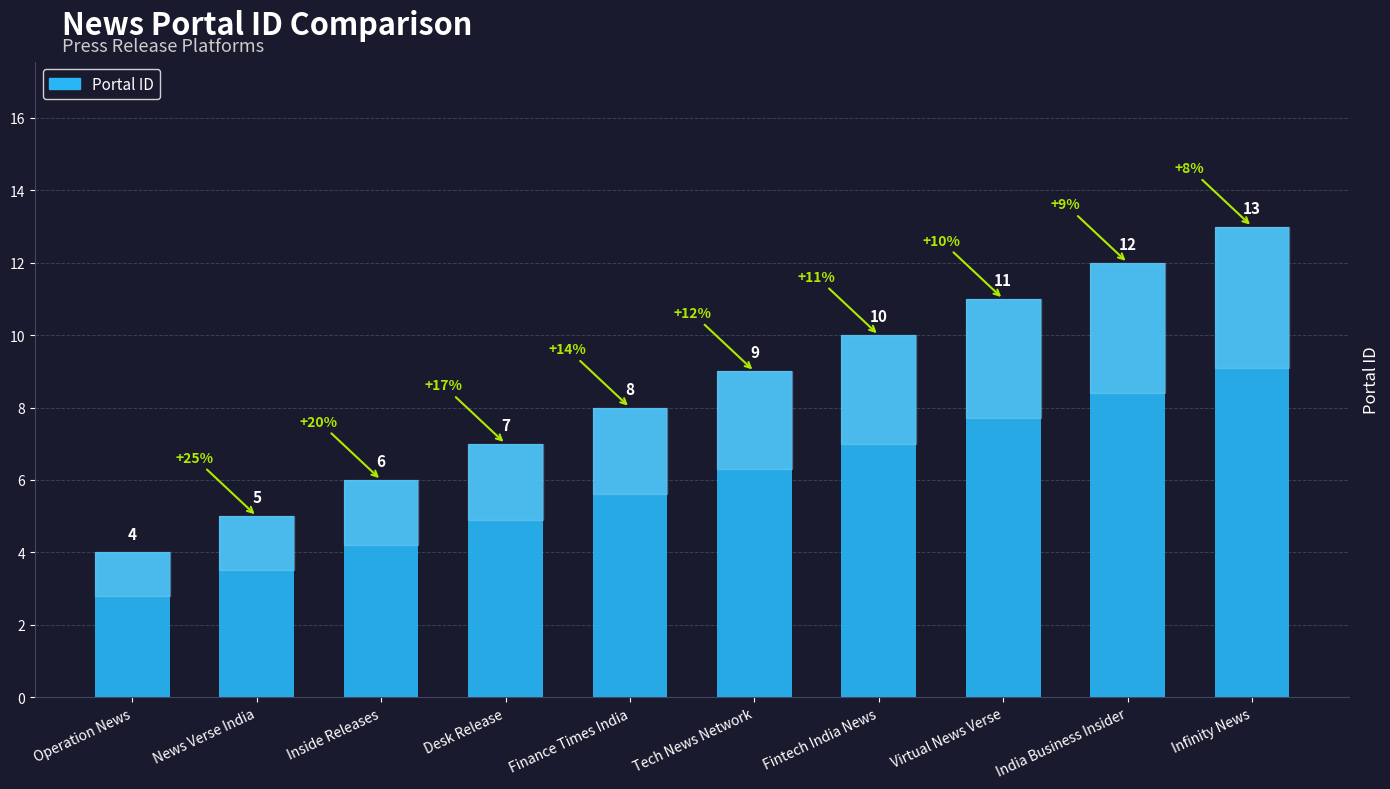

What is the smallest value displayed?

4